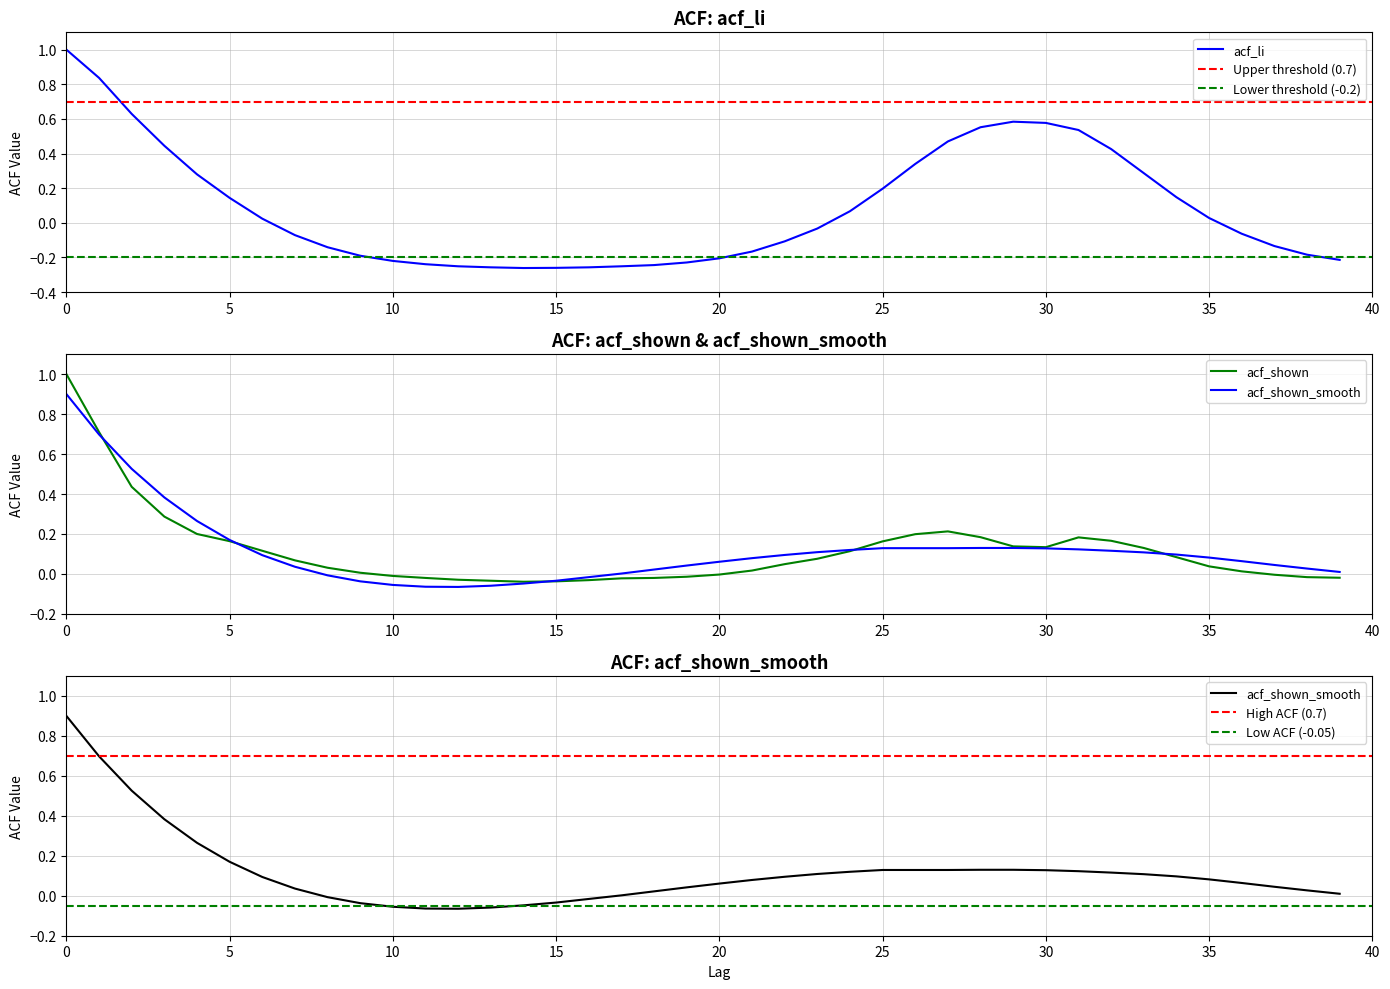

How many times do acf_li and acf_shown_smooth cross each other?

3